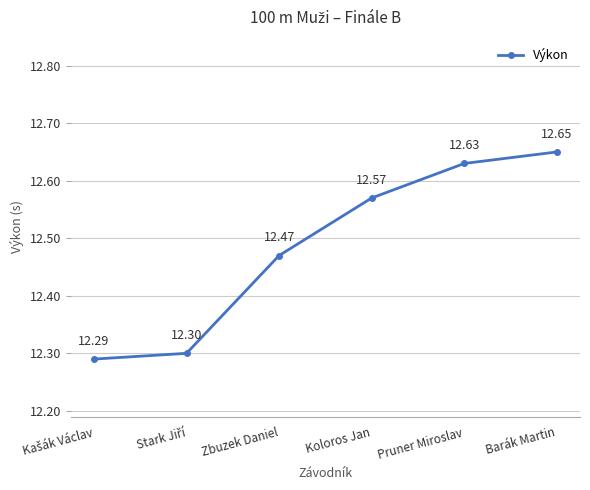

What is the minimum value shown in the chart?

12.3